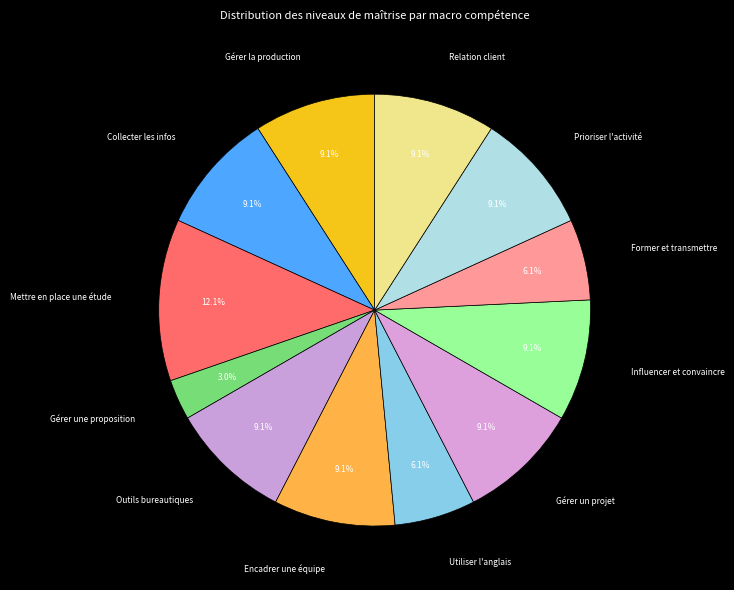

How many segments does this pie chart have?

12